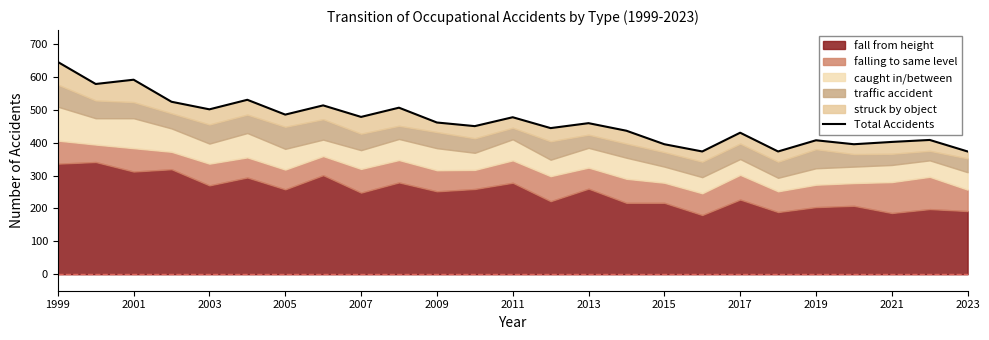

How many points are lower than both their immediate neighbors (excluding endpoints)?

9